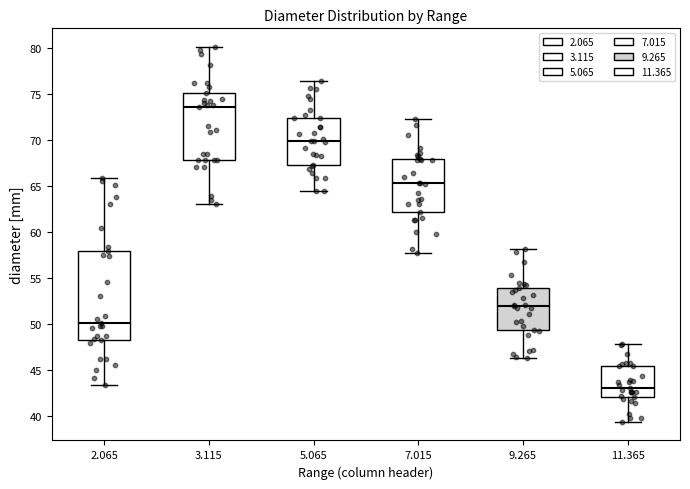

Reading left to right, read every box against the y-axis: the position of its median line, the range the box covers, and the ends of its whiskers. The values are not printed on the chart, so give them approximately, as read against the axis.

2.065: median 50.0, box 48.5 to 58.0, whiskers 43.5 to 66.0
3.115: median 73.5, box 68.0 to 75.0, whiskers 63.0 to 80.0
5.065: median 70.0, box 67.5 to 72.5, whiskers 64.5 to 76.5
7.015: median 65.5, box 62.0 to 68.0, whiskers 57.5 to 72.5
9.265: median 52.0, box 49.5 to 54.0, whiskers 46.5 to 58.0
11.365: median 43.0, box 42.0 to 45.5, whiskers 39.5 to 48.0